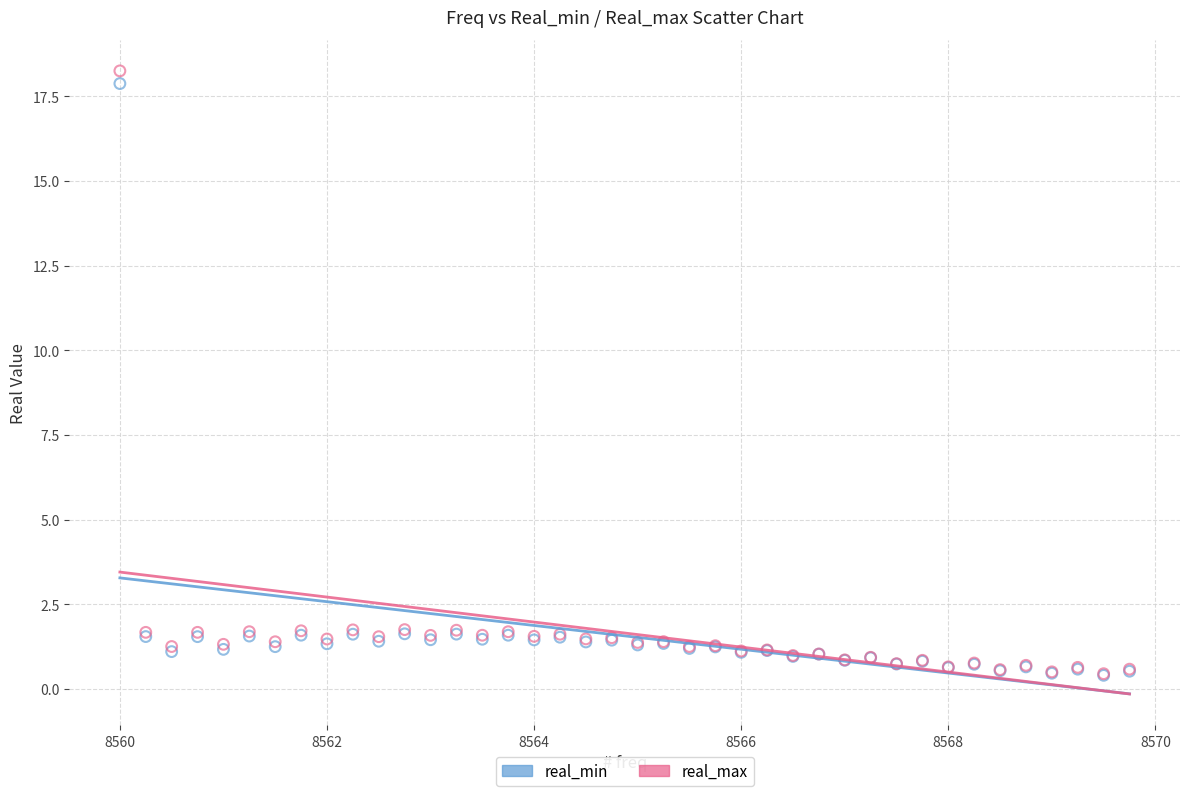

What are all the series names shown in the legend?

real_min, real_max